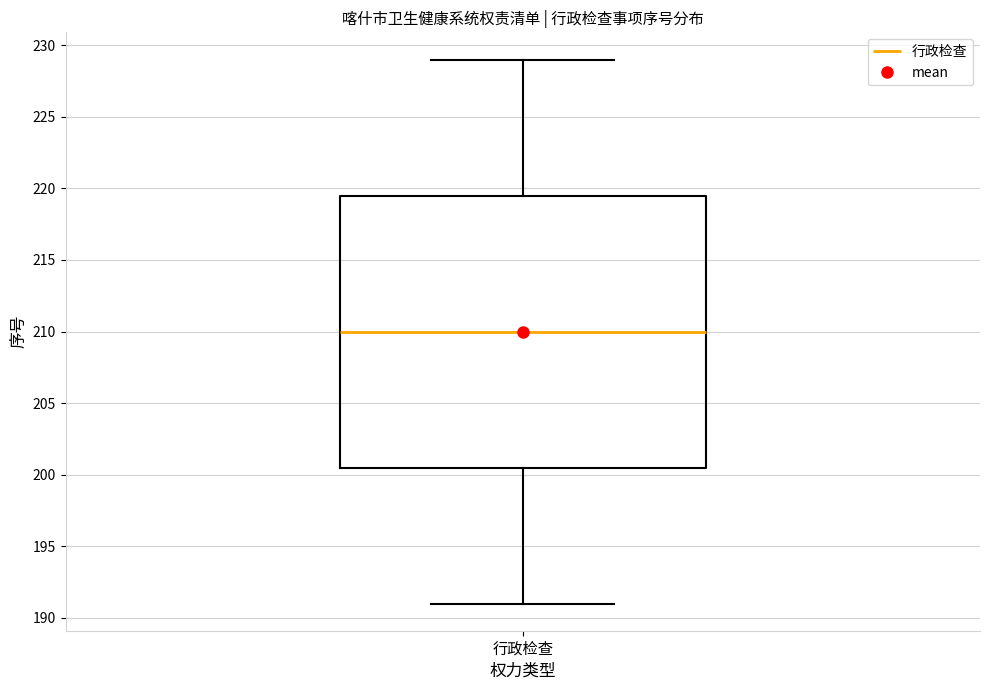

Where does the lower whisker of the box for 行政检查 end on the y-axis? The values are not printed on the chart, so give them approximately, as read against the axis.

191.0